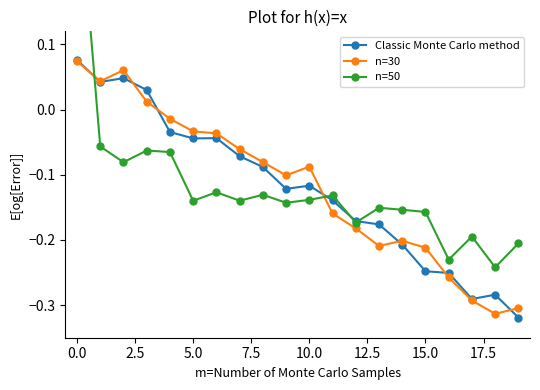

What is the difference between the maximum and minimum values in the n=50 series?

0.6